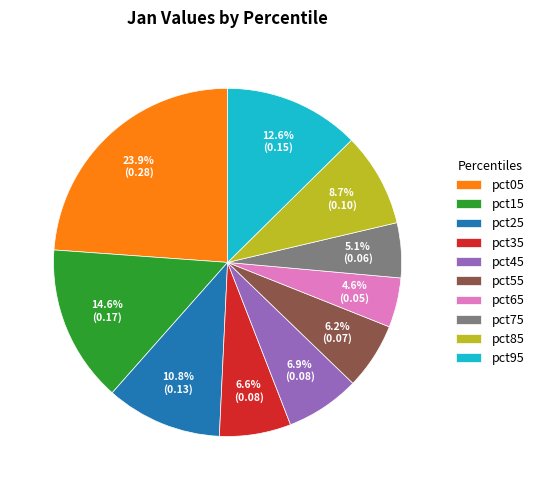

Does pct65 account for over 50% of the chart?

No